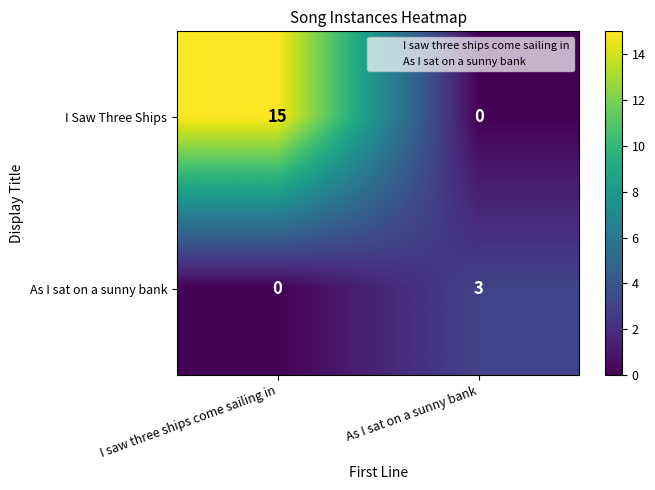

Reading left to right, extract all data points from this chart.

I Saw Three Ships: I saw three ships come sailing in=15	As I sat on a sunny bank=0
As I sat on a sunny bank: I saw three ships come sailing in=0	As I sat on a sunny bank=3